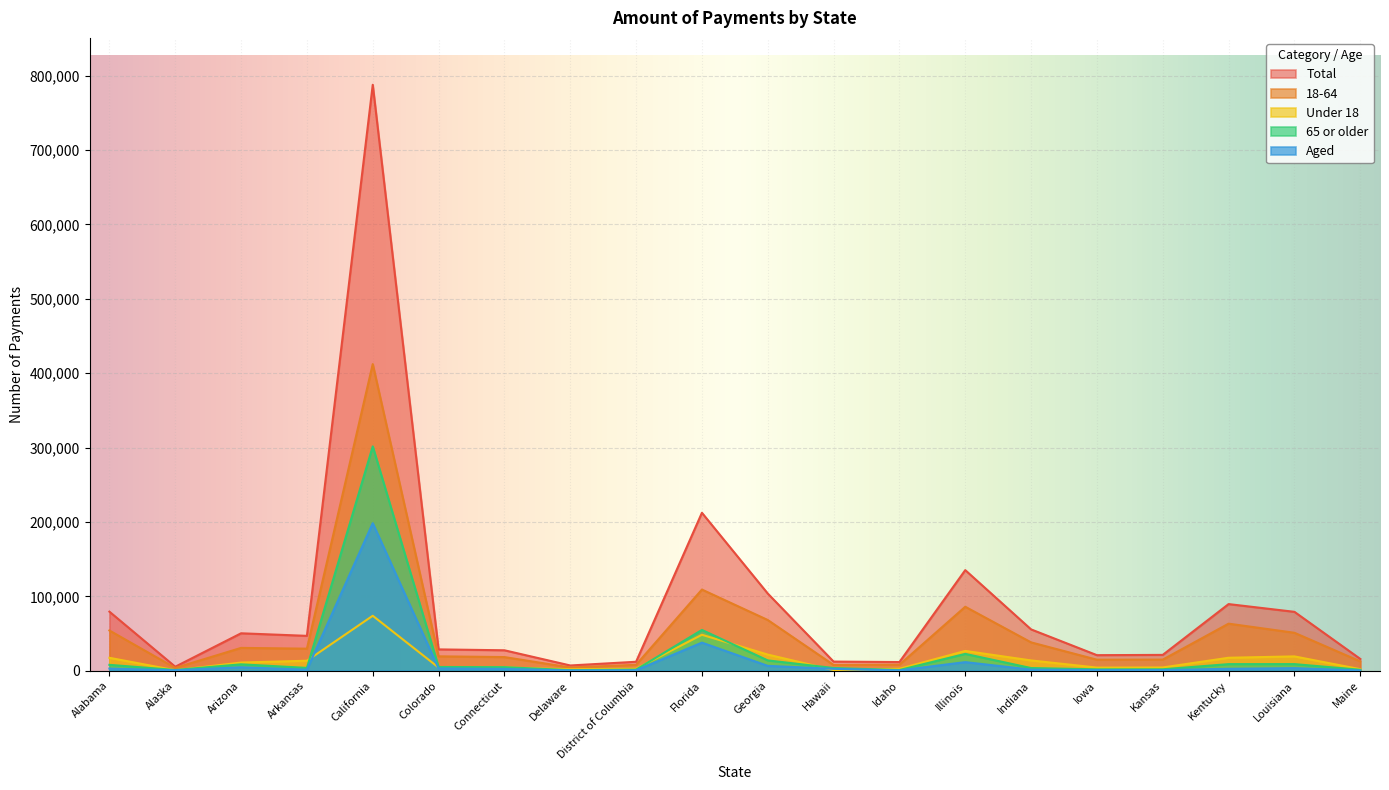

Reading left to right, transcribe all the data shown in this chart.

Total: 79426	5385	50340	46903	787864	28695	27494	7063	12052	212369	103818	12294	11663	135275	55579	20929	21293	89611	79201	15905
Under 18: 17398	635	11008	13443	73914	4302	4330	1923	2636	48374	21722	896	2644	26624	13844	4239	4399	17445	19272	2071
18-64: 54113	3746	30712	29660	412299	19365	18363	4359	7950	109147	68214	7751	8067	86019	38126	14828	14952	63298	51034	12545
65 or older: 7915	1004	8620	3800	301652	5029	4802	782	1465	54848	13883	3647	951	22632	3609	1862	1942	8869	8895	1288
Aged: 2916	615	4647	1443	198394	3105	2454	378	601	37786	6542	2548	448	11579	1494	832	893	2609	3480	439